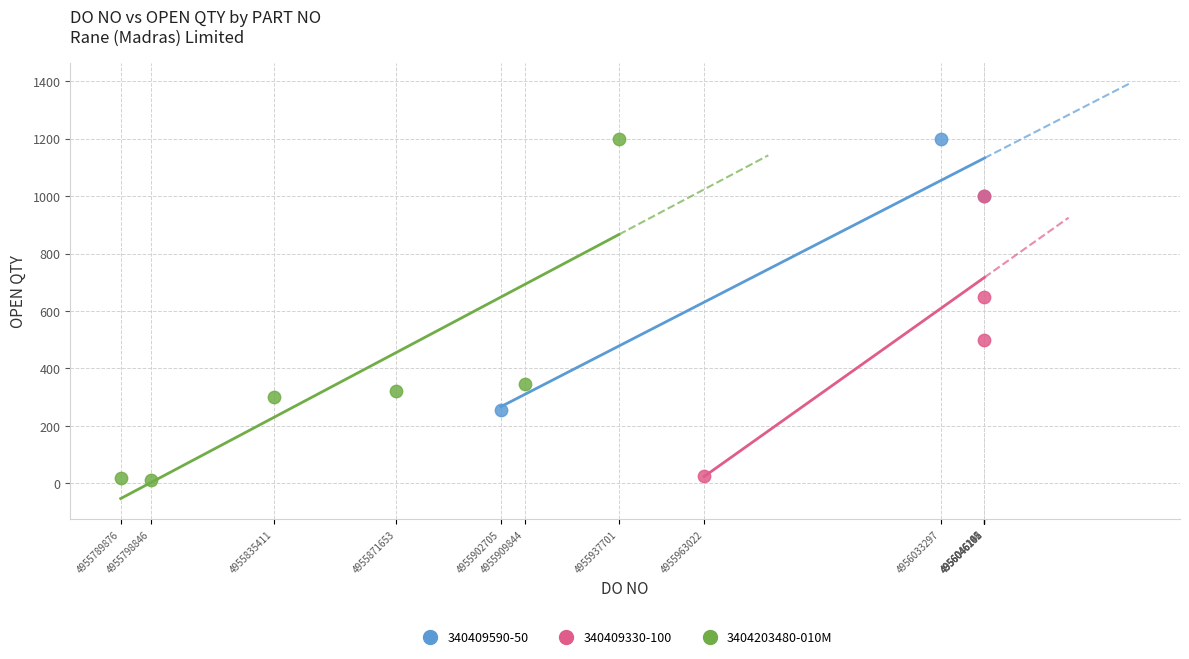

Which series has the largest Y range (max minus min)?

3404203480-010M